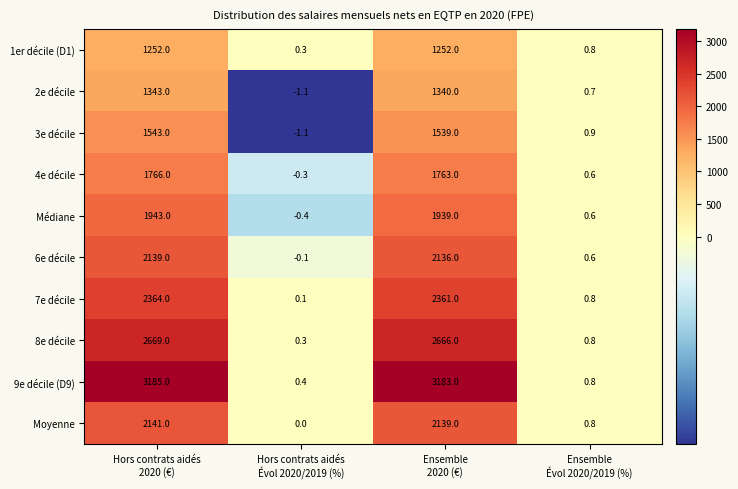

What is the smallest value displayed?

-1.1